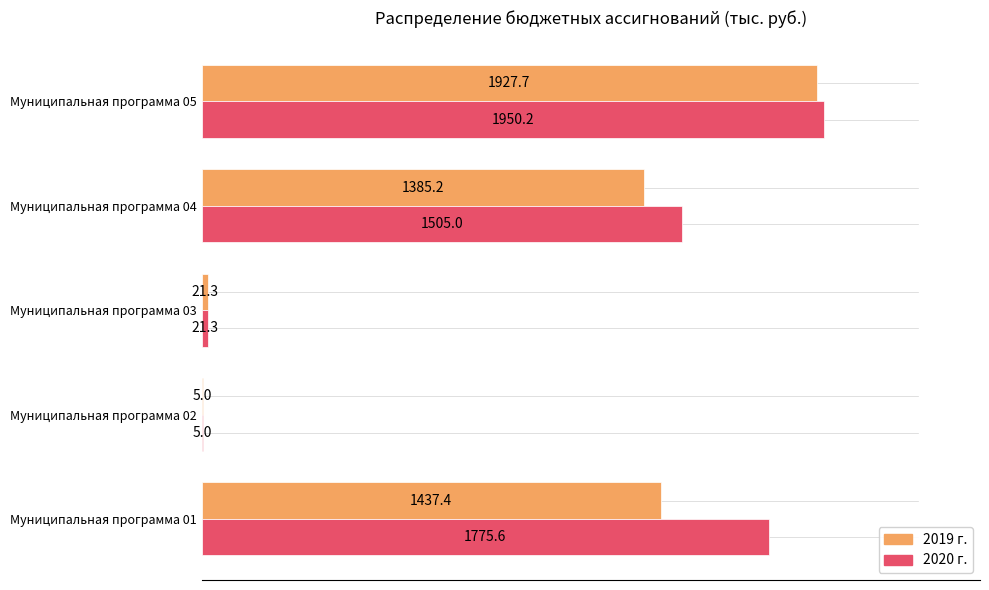

The value of 2020 г. at Муниципальная программа 05 is 1950.2. True or false?

True